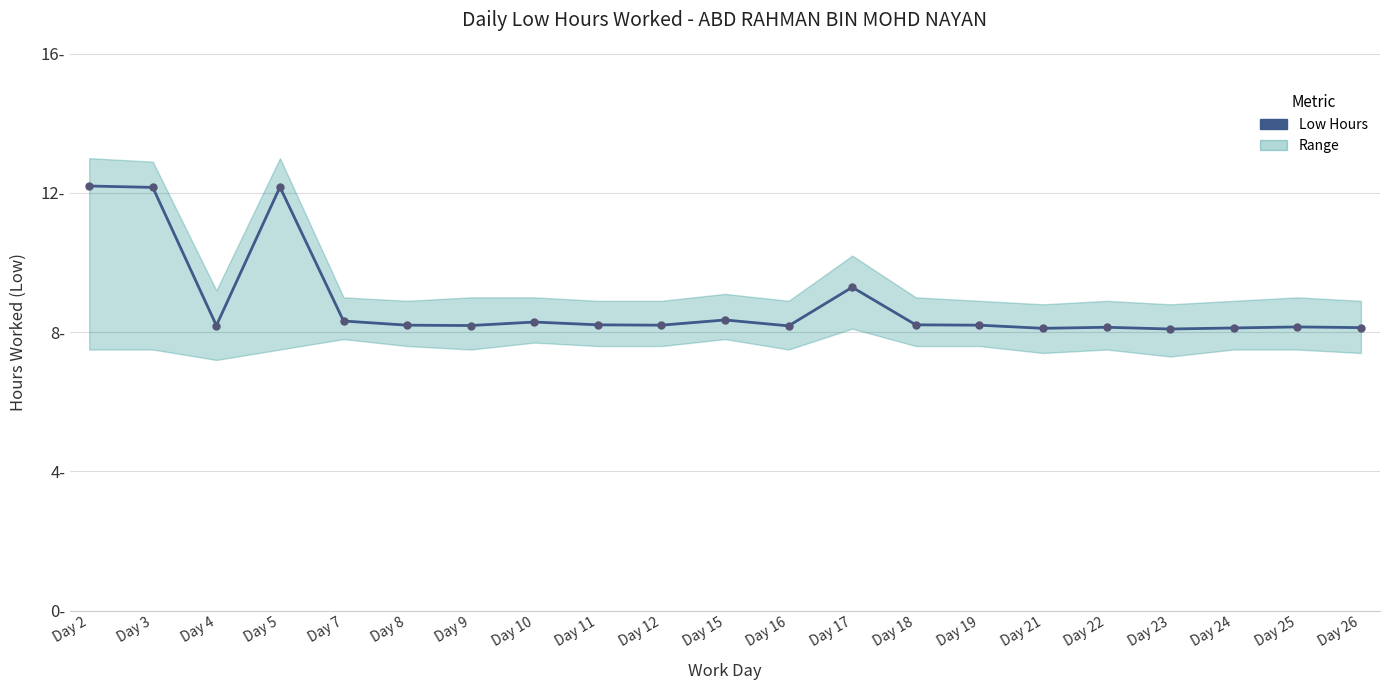

List the labels in order of value, smallest first.

Day 23, Day 21, Day 24, Day 26, Day 22, Day 25, Day 16, Day 4, Day 9, Day 8, Day 12, Day 19, Day 11, Day 18, Day 10, Day 7, Day 15, Day 17, Day 3, Day 5, Day 2